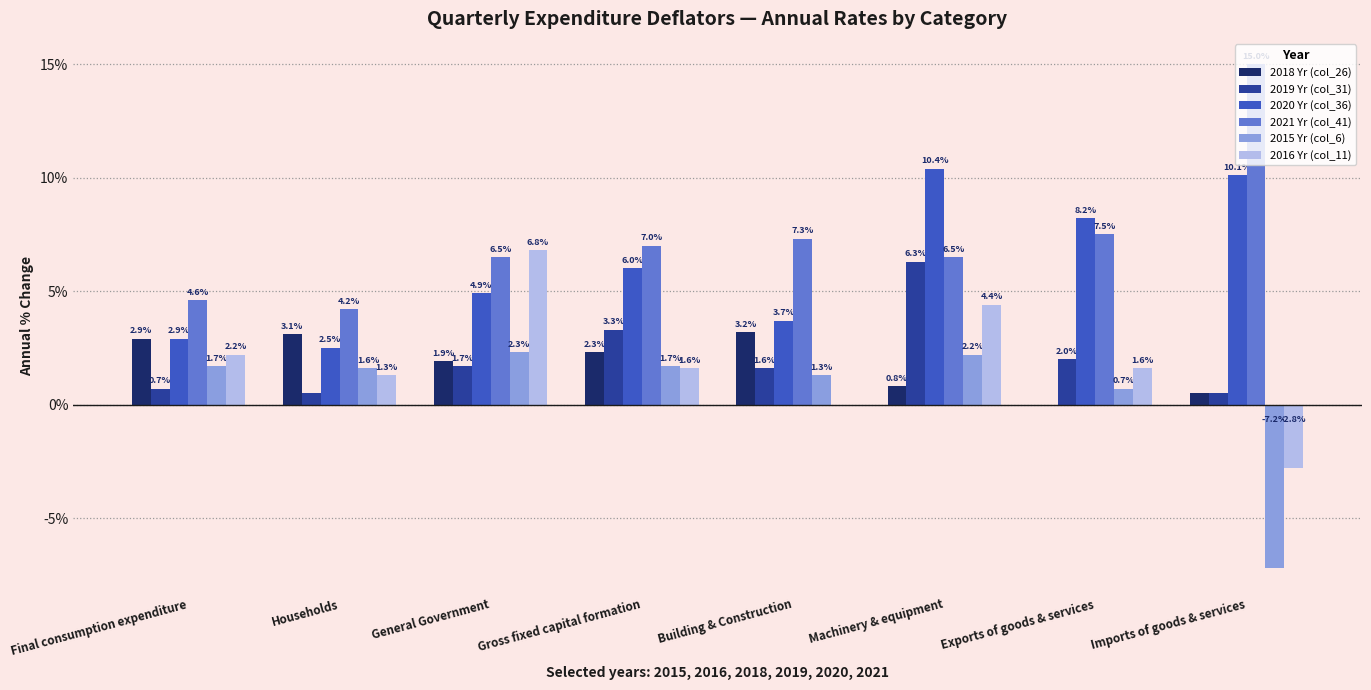

How many series are shown in this chart?

6